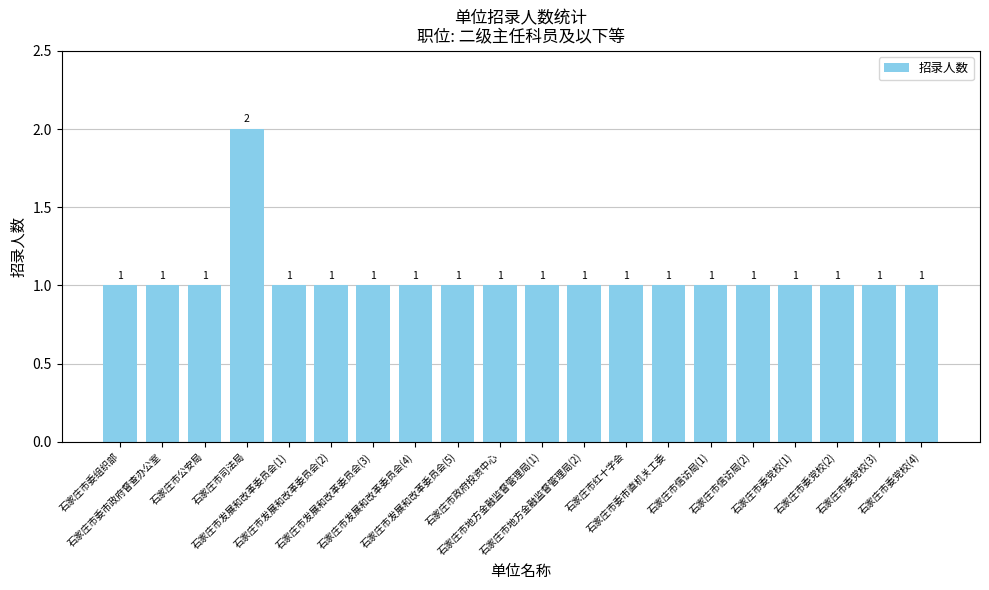

What is the sum of all values?

21